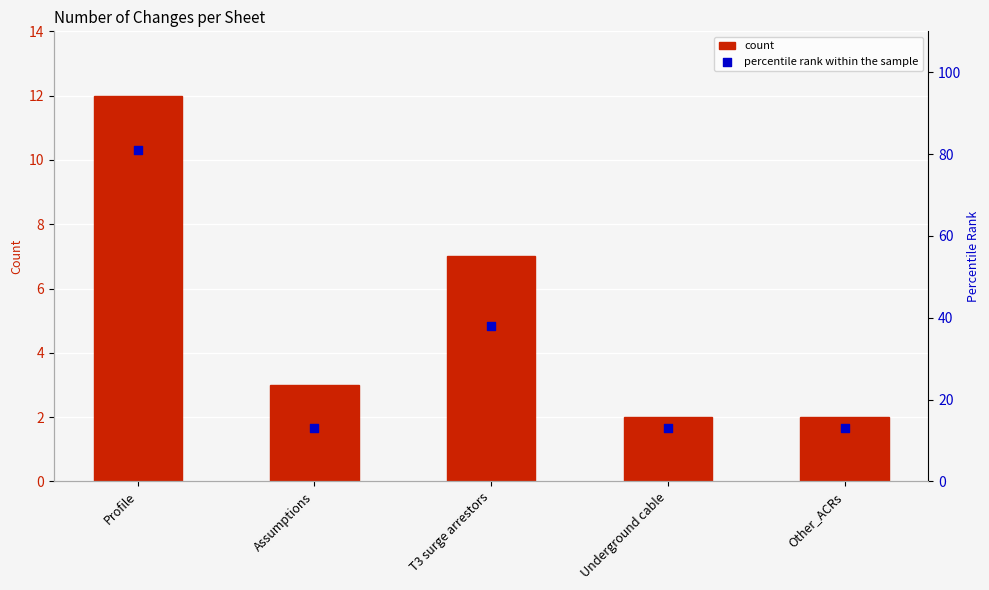

At which category is the sum across all series the highest?

Profile